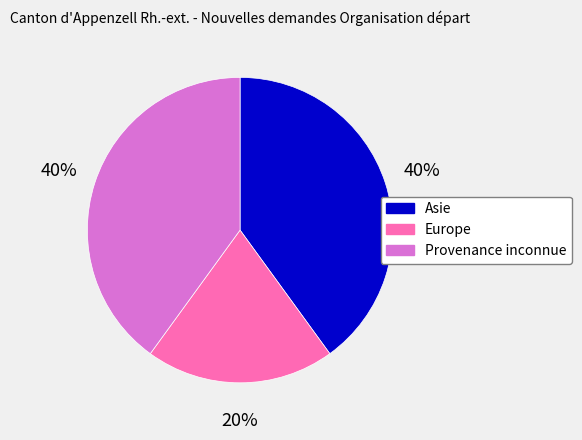

Count the number of slices in the pie.

3